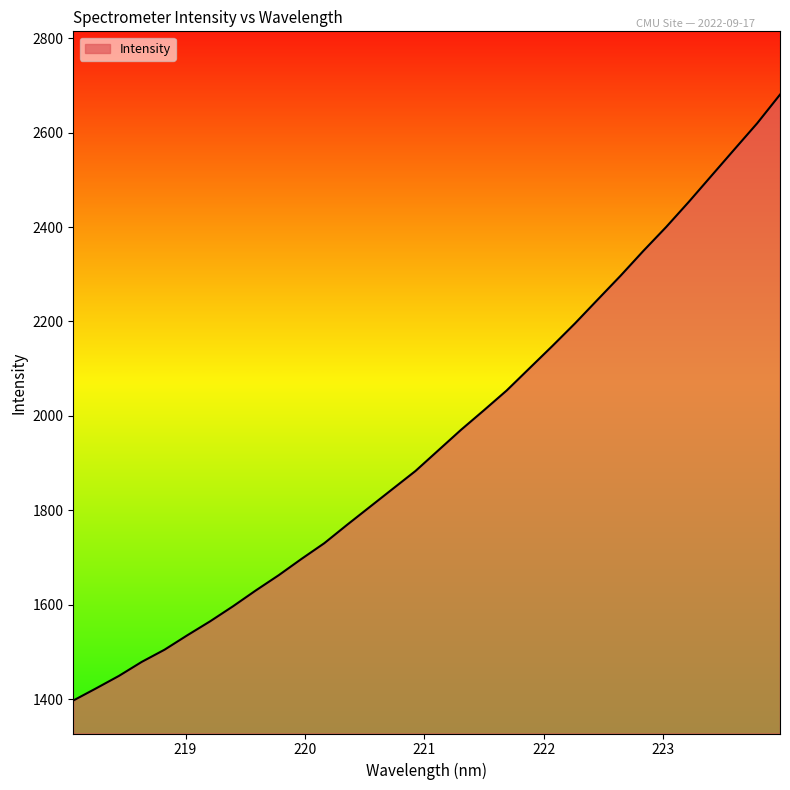

What is the smallest value displayed?

1397.1